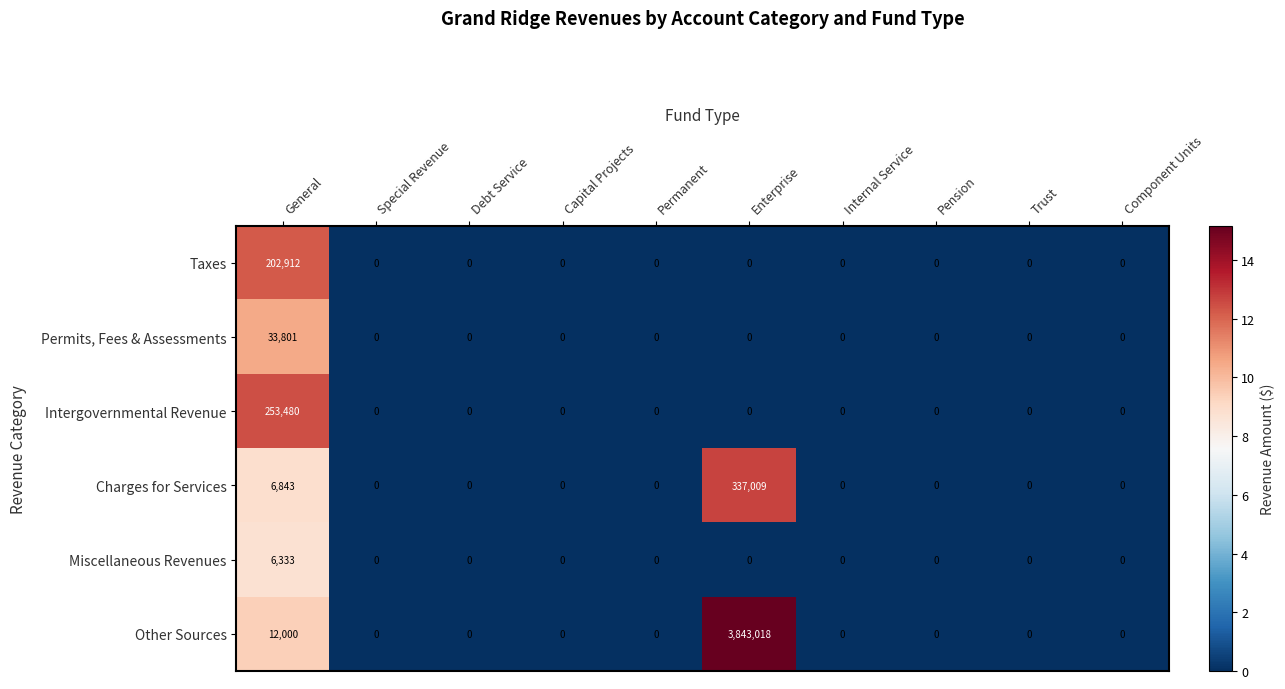

List the series in order of their peak value, lowest first.

Miscellaneous Revenues, Permits, Fees & Assessments, Taxes, Intergovernmental Revenue, Charges for Services, Other Sources